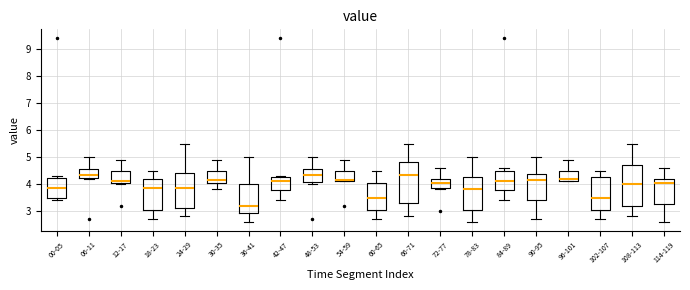

Where is the lower edge of the box for 72-77 on the y-axis? The values are not printed on the chart, so give them approximately, as read against the axis.

3.9